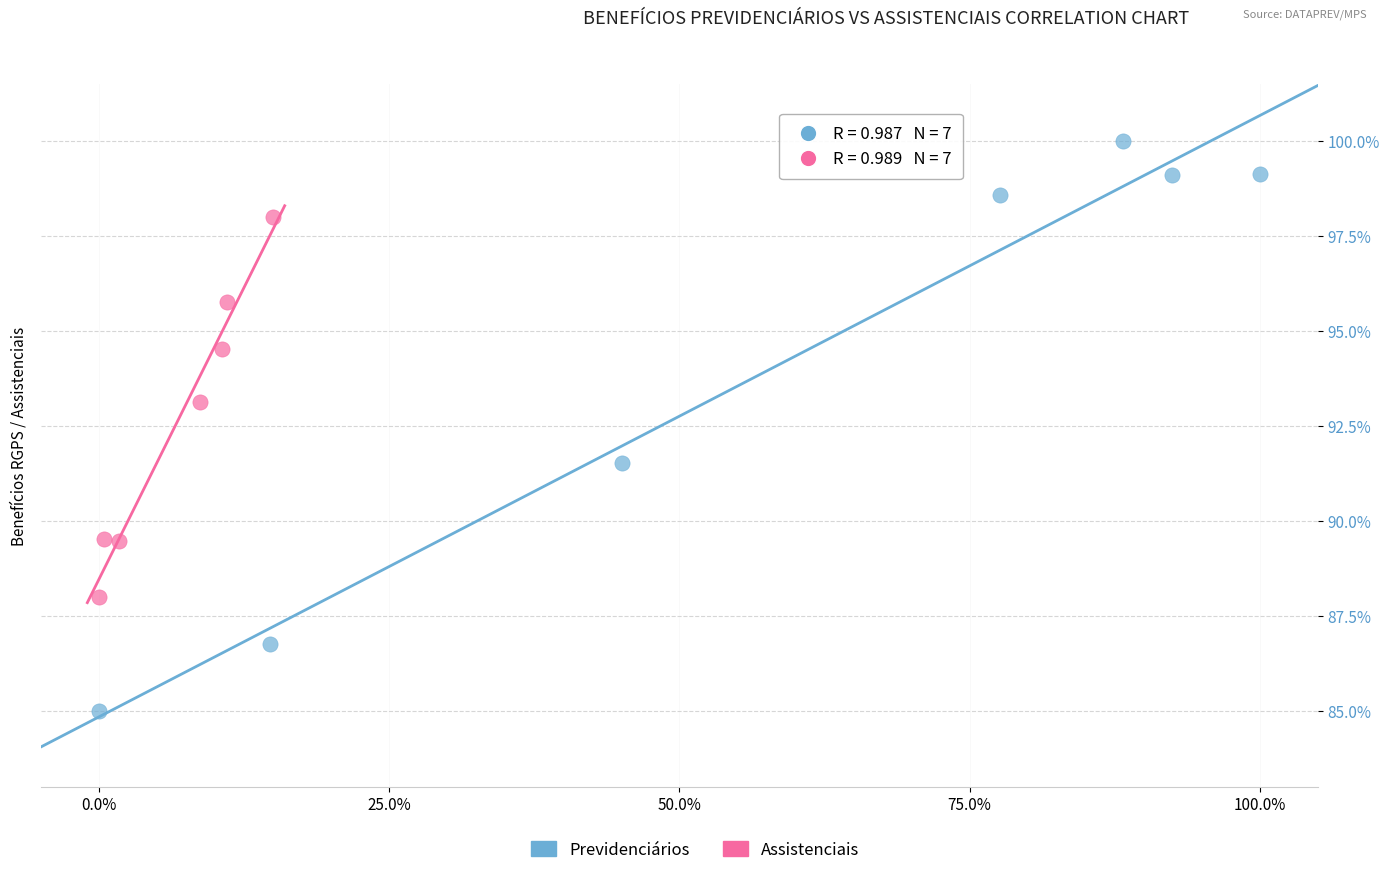

Which series contains the highest Y value?

Previdenciários